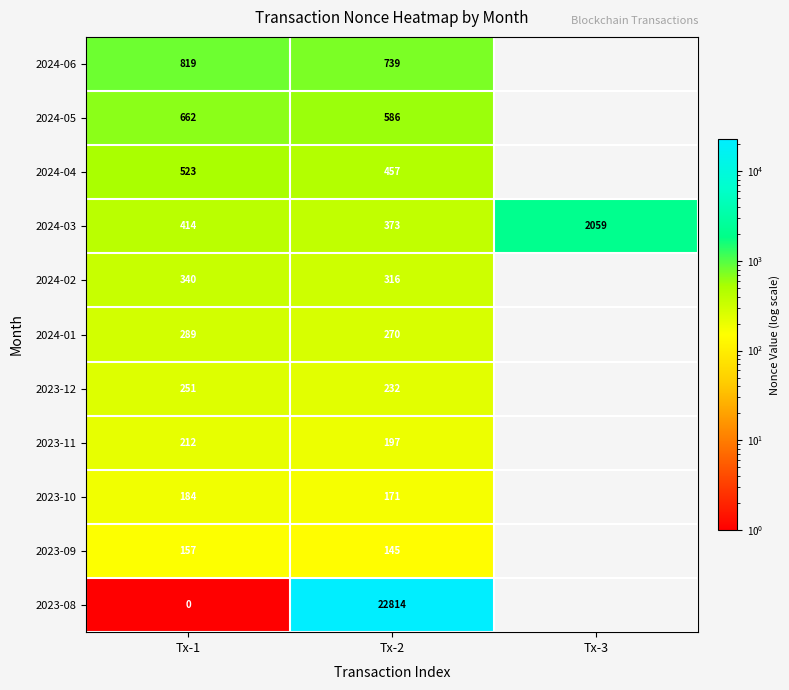

The 2023-10 series shows 52 at Tx-1. True or false?

False